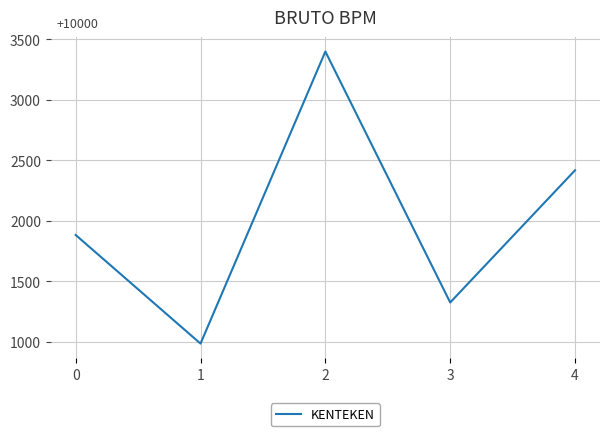

Is it true that the value at 2 is 3400?

True